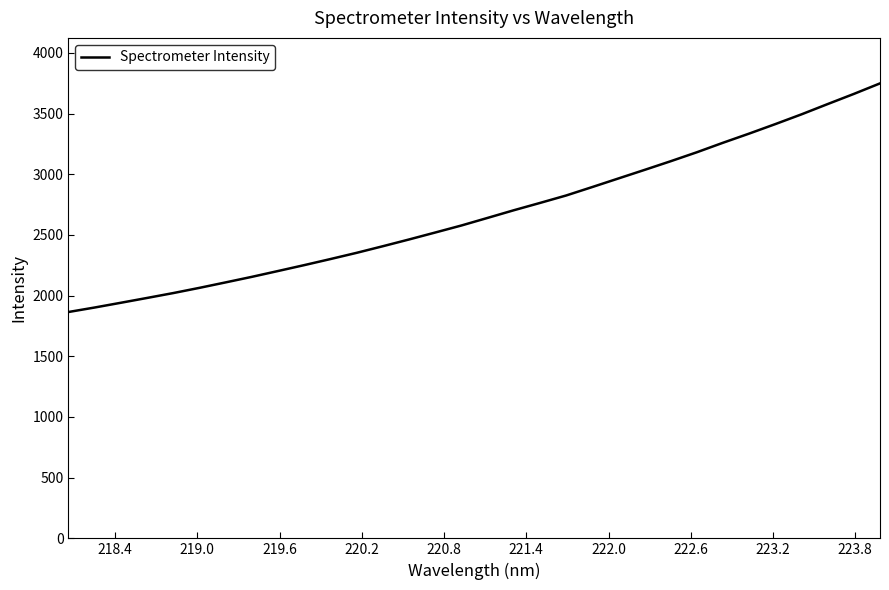

Reading left to right, list all the values displayed in this chart.

1864.8	1901.8	1941.0	1980.6	2020.9	2063.9	2108.9	2154.6	2202.6	2251.1	2301.1	2352.4	2406.7	2462.4	2519.7	2577.5	2640.1	2703.0	2763.2	2824.6	2894.4	2965.1	3035.7	3107.3	3181.1	3259.5	3335.0	3413.2	3493.5	3578.1	3661.6	3748.3